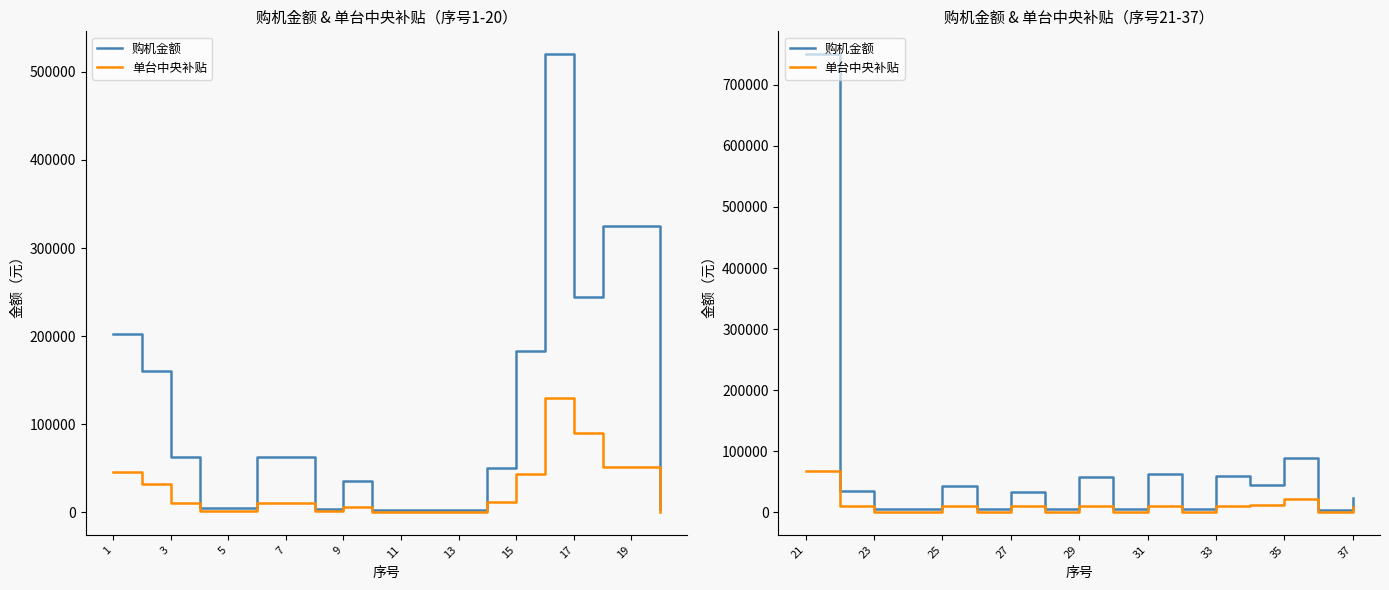

How many distinct data groups are displayed?

2